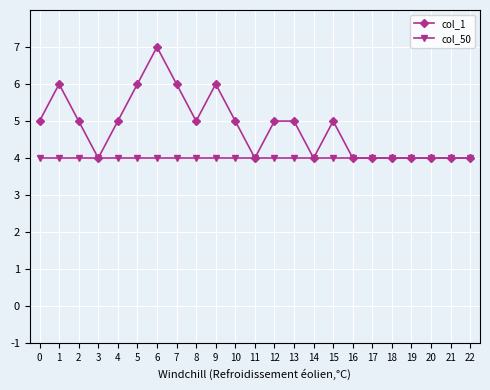

How many categories are shown in the chart?

23